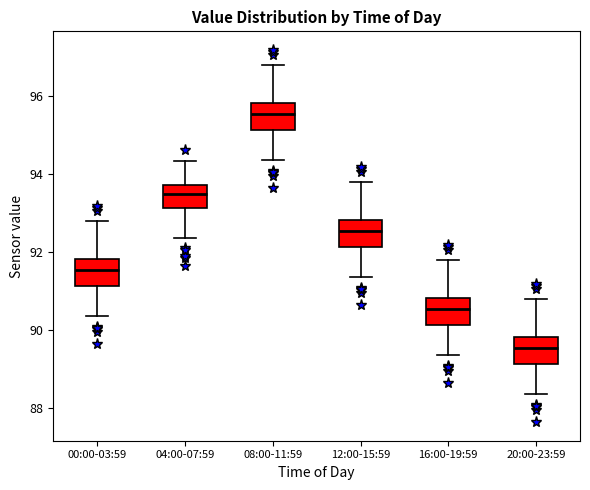

Which box's median line is the lowest?

20:00-23:59